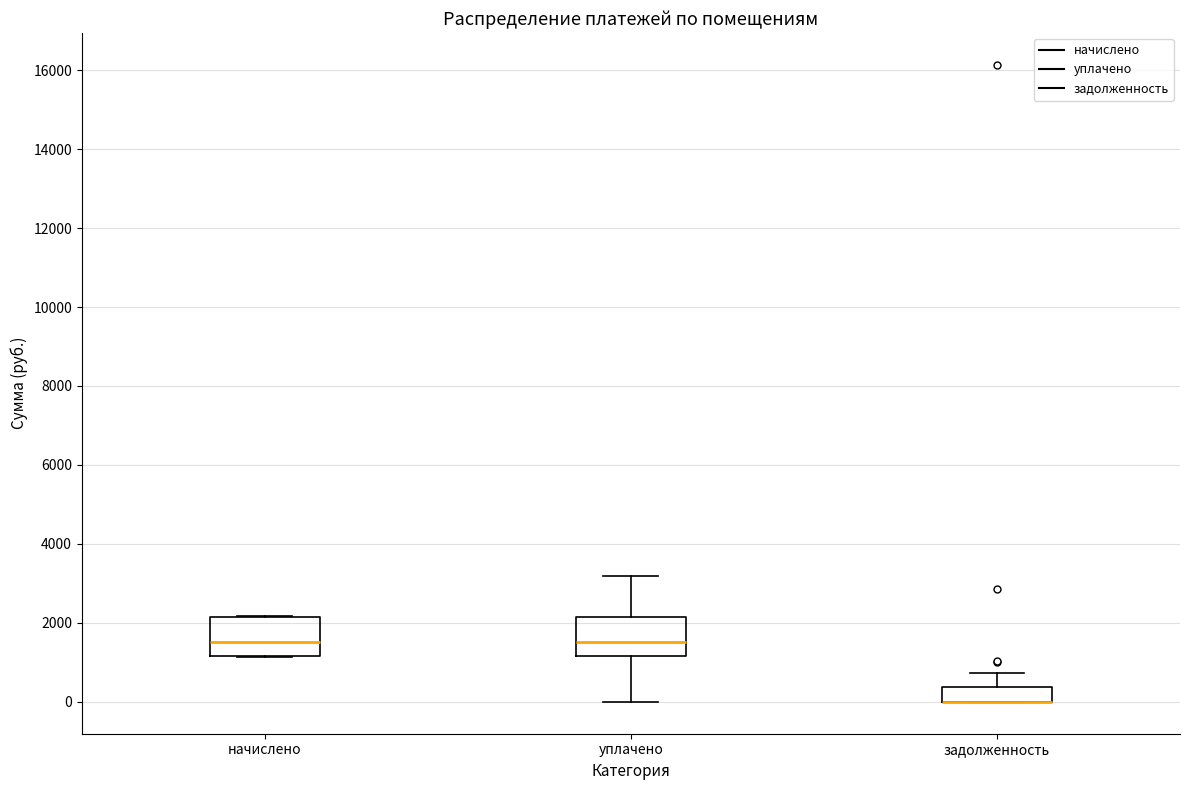

Reading left to right, read every box against the y-axis: the position of its median line, the range the box covers, and the ends of its whiskers. The values are not printed on the chart, so give them approximately, as read against the axis.

начислено: median 1600, box 1200 to 2200, whiskers 1200 to 2200
уплачено: median 1600, box 1200 to 2200, whiskers 0 to 3200
задолженность: median 0 (drawn on the box's lower edge), box 0 to 400, whiskers 0 to 800